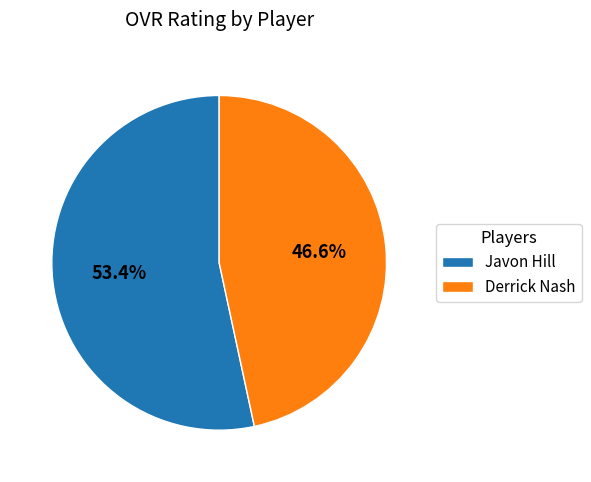

To the nearest percent, what is the difference between the Derrick Nash and Javon Hill slice percentages?

7%